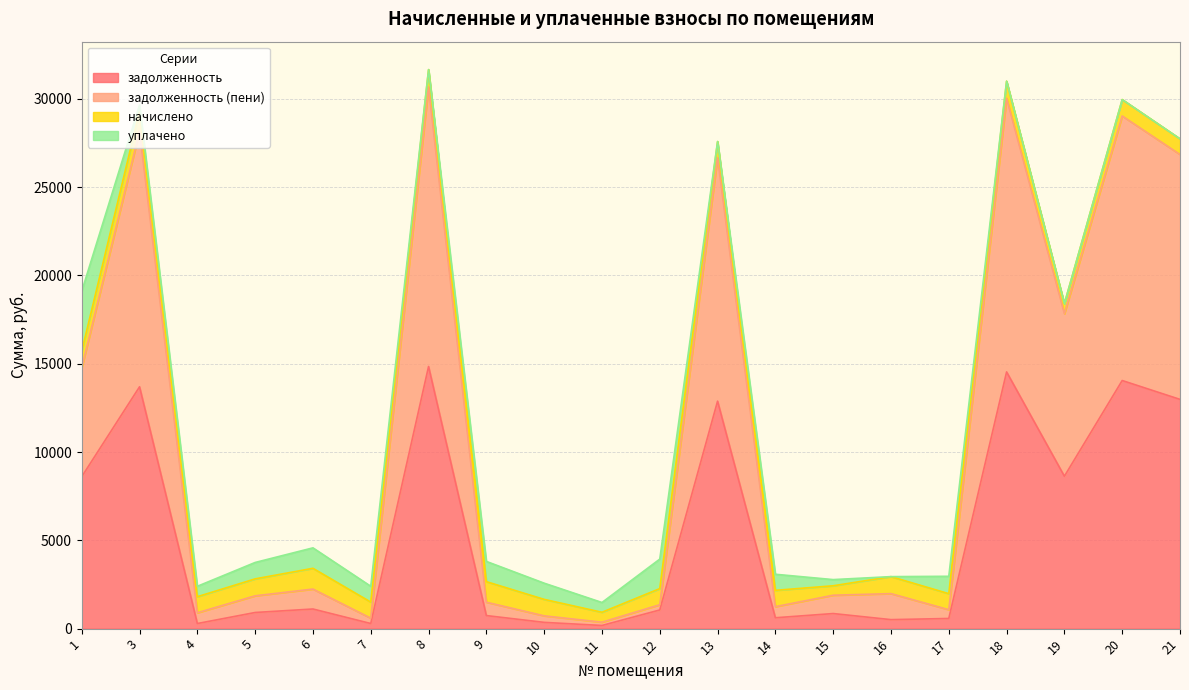

True or false: задолженность and задолженность (пени) cross at least once.

False